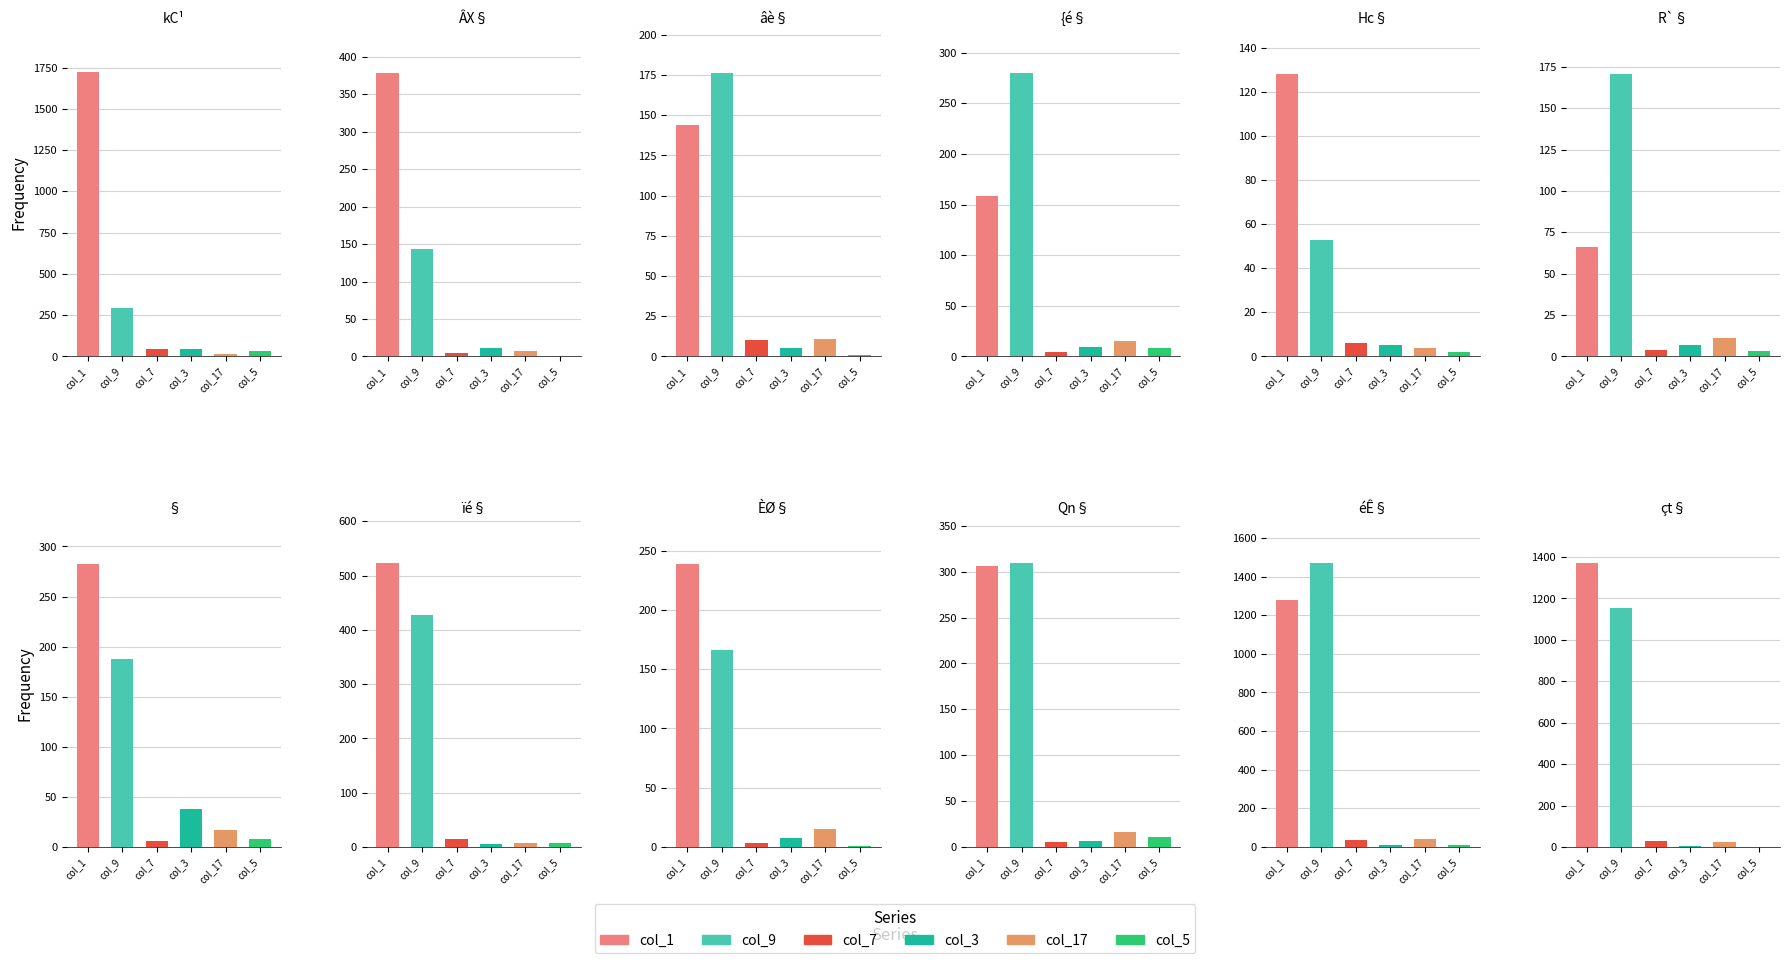

What is the difference between the maximum and minimum values in the col_7 series?

44